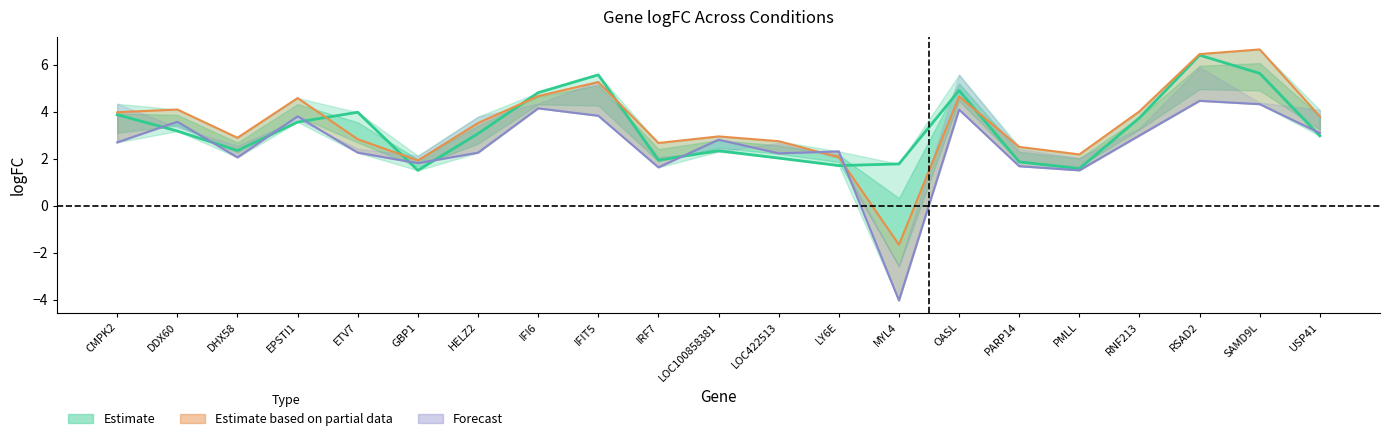

Count the number of data series in this chart.

3